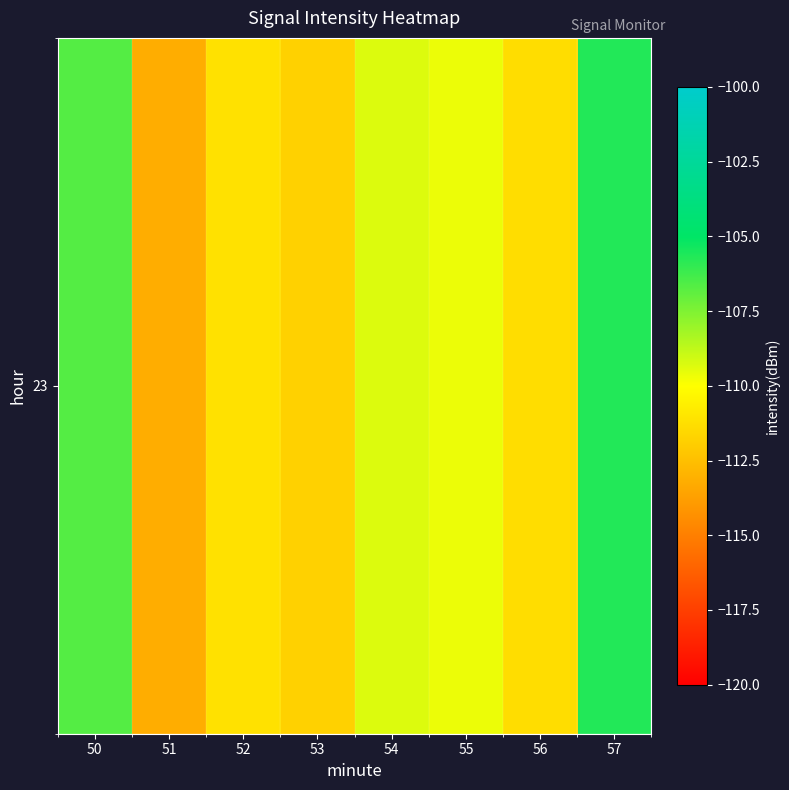

What is the sum of the values at 52 and 56?

-222.5